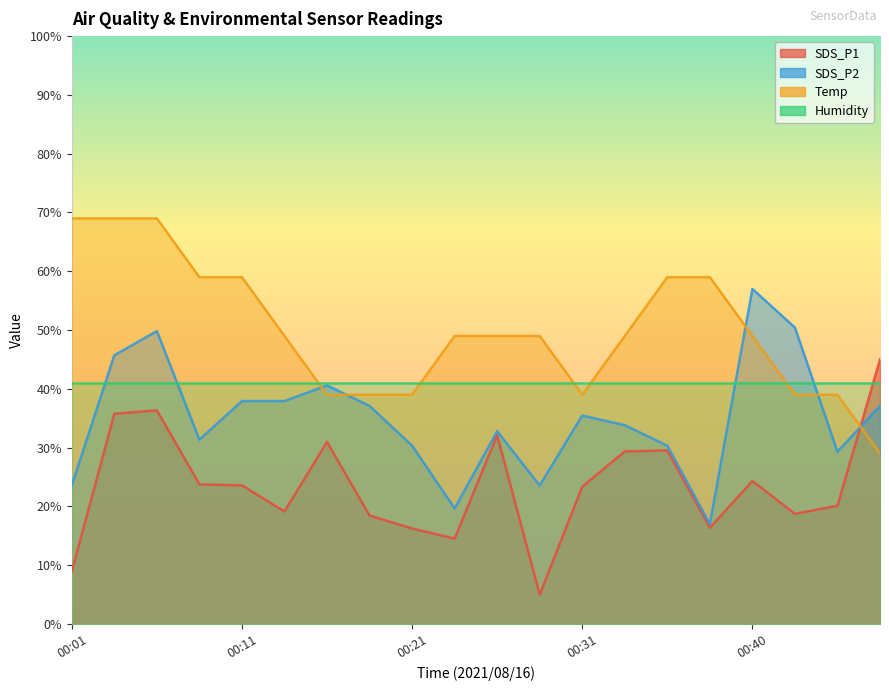

At which label does SDS_P2 first exceed 35?

00:04